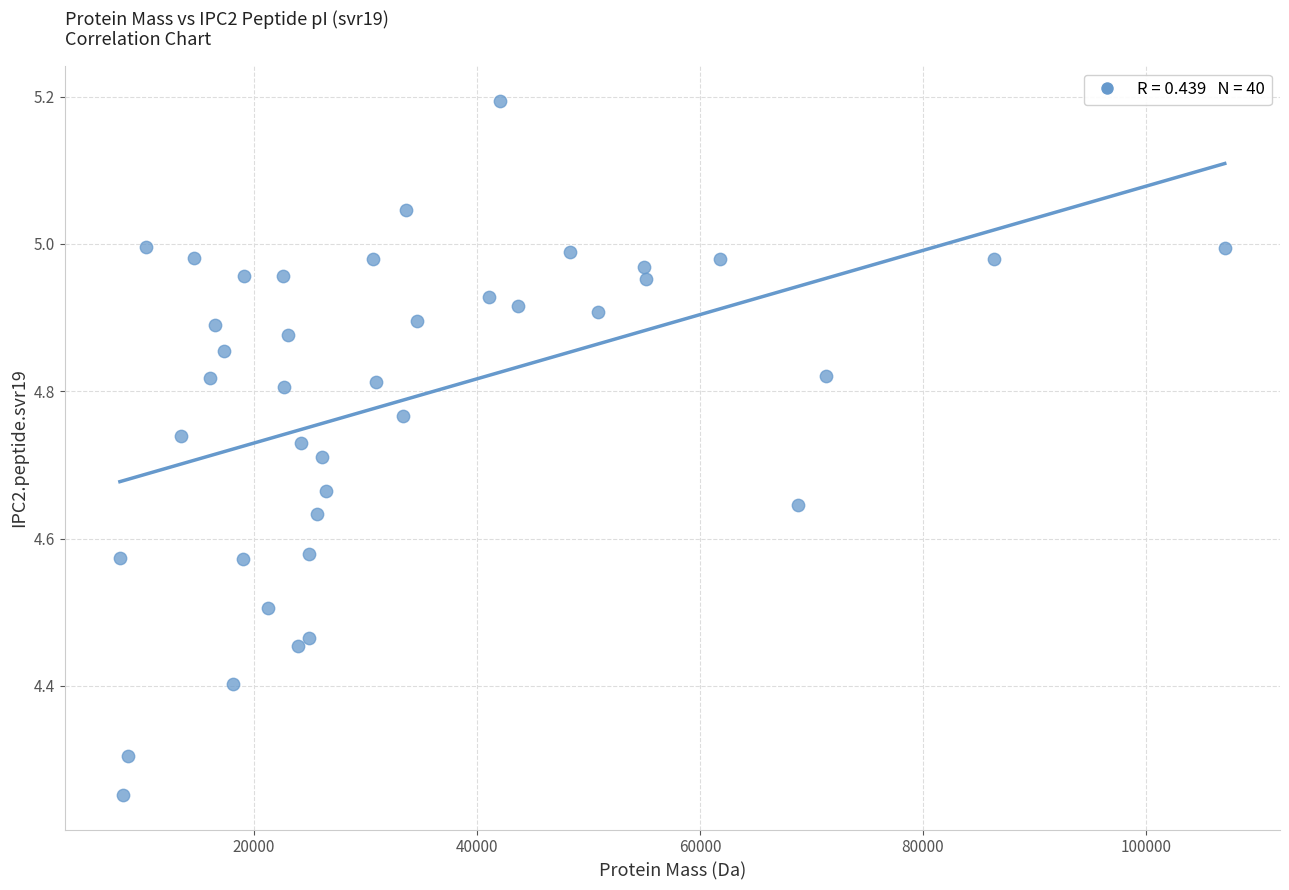

What is the range of Y values (max minus min)?

0.9